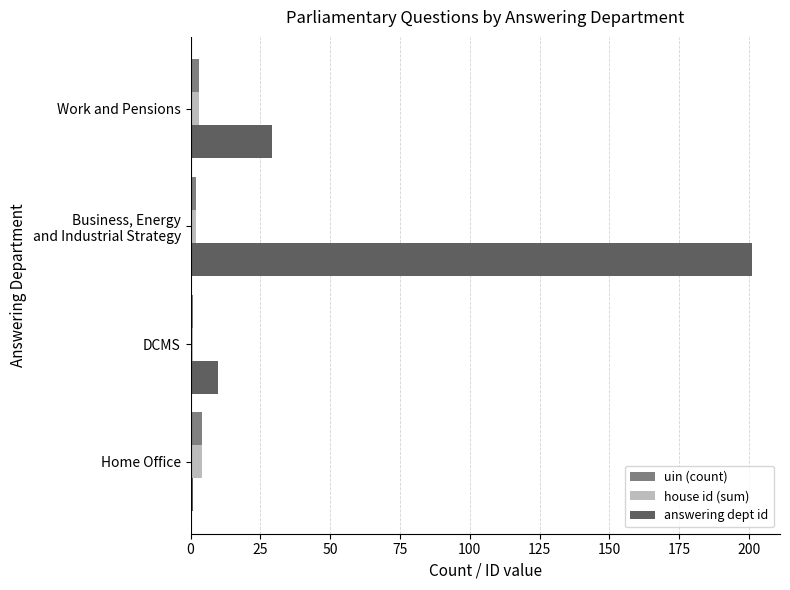

Which series has the largest range (max minus min)?

answering dept id